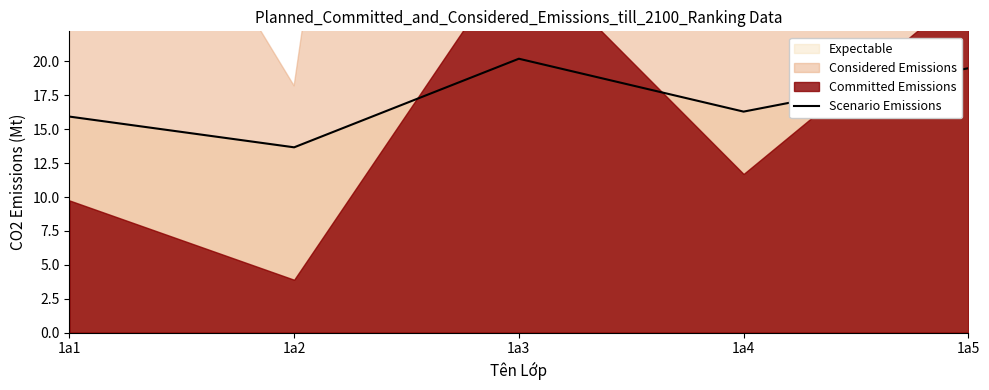

True or false: the data has more than 2 interior local peaks.

False